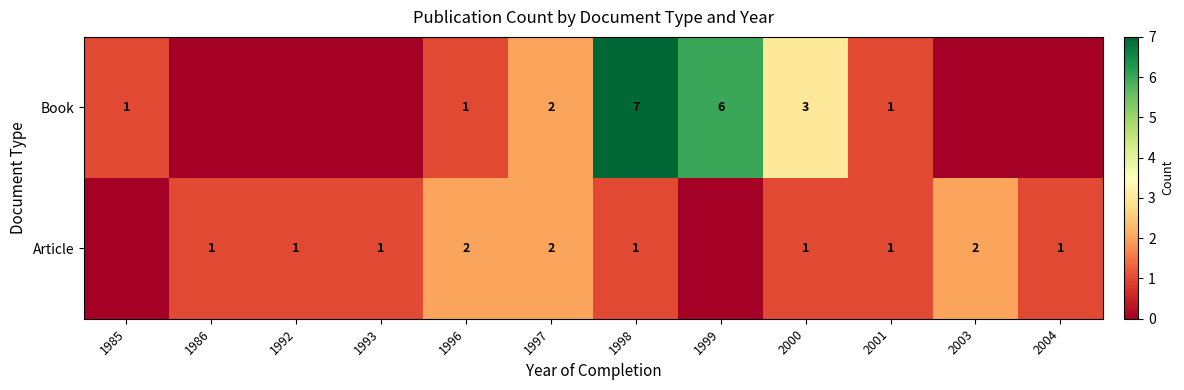

Which category has the highest value across all series?

1998